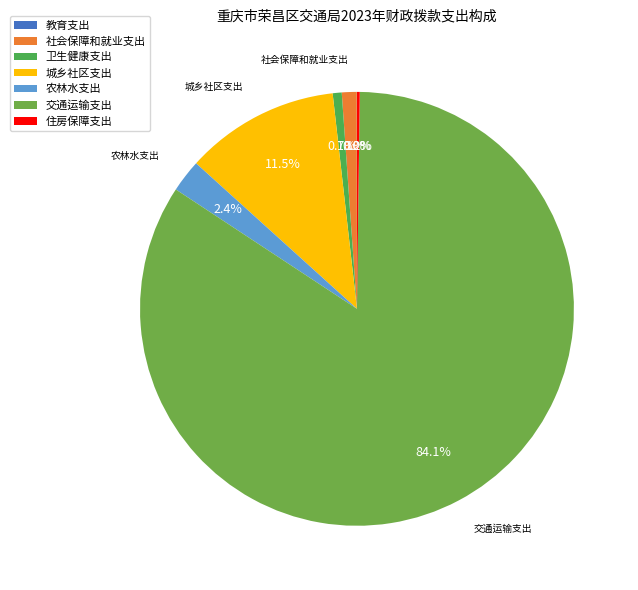

Does 交通运输支出 represent more than half of the total?

Yes